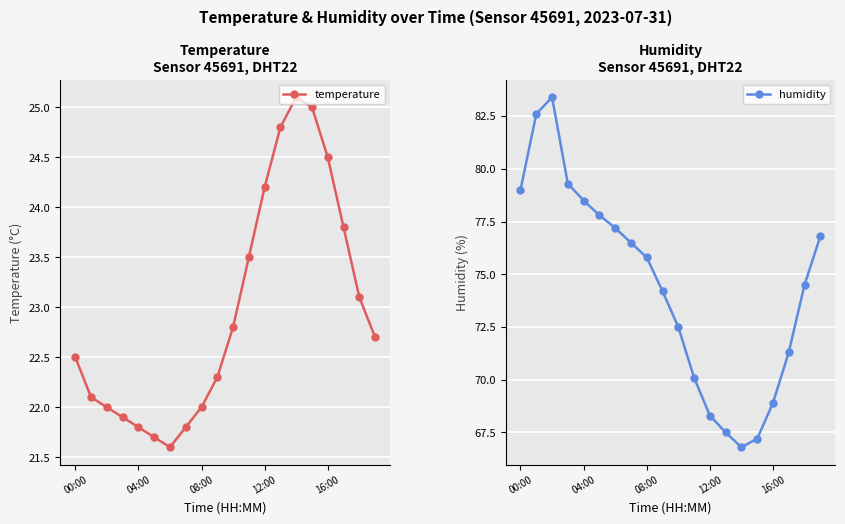

At which category does humidity reach its first local valley?

14